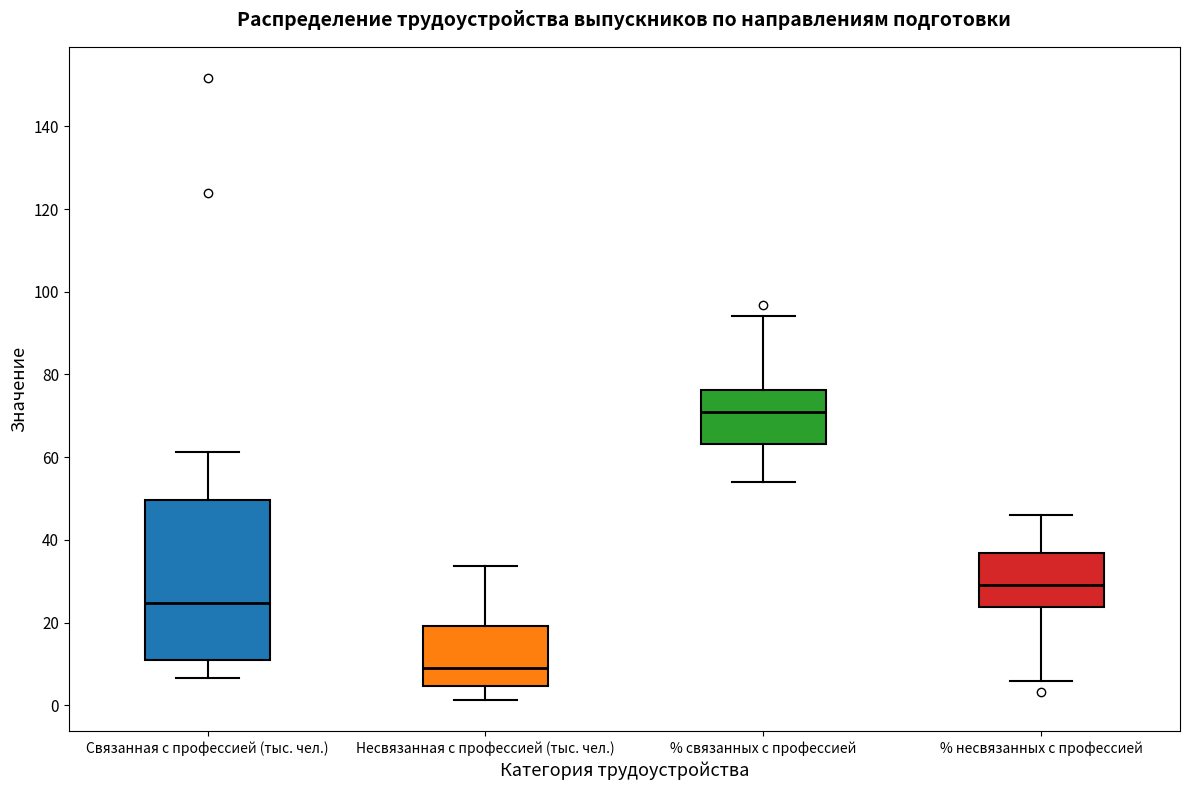

Where is the lower edge of the box for % несвязанных с профессией on the y-axis? The values are not printed on the chart, so give them approximately, as read against the axis.

24